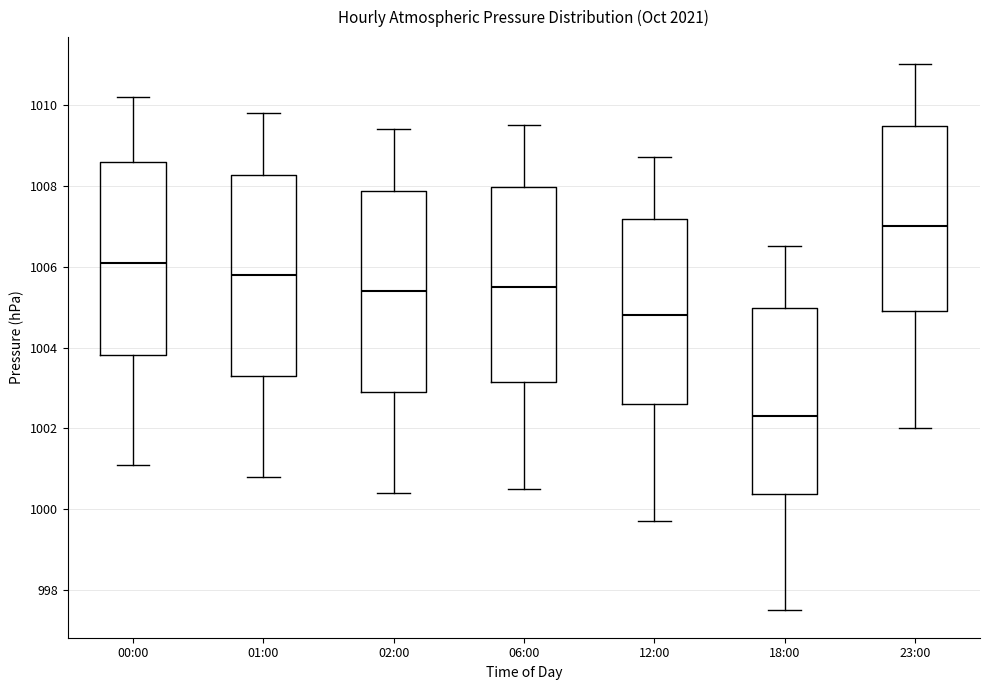

Reading left to right, transcribe this box plot: for each box, give where its median line is, the range the box spans, and where its two whiskers end, as read against the y-axis. The values are not printed on the chart, so give them approximately, as read against the axis.

00:00: median 1006.2, box 1003.8 to 1008.6, whiskers 1001.2 to 1010.2
01:00: median 1005.8, box 1003.4 to 1008.2, whiskers 1000.8 to 1009.8
02:00: median 1005.4, box 1003.0 to 1007.8, whiskers 1000.4 to 1009.4
06:00: median 1005.6, box 1003.2 to 1008.0, whiskers 1000.6 to 1009.6
12:00: median 1004.8, box 1002.6 to 1007.2, whiskers 999.8 to 1008.8
18:00: median 1002.4, box 1000.4 to 1005.0, whiskers 997.6 to 1006.6
23:00: median 1007.0, box 1005.0 to 1009.4, whiskers 1002.0 to 1011.0